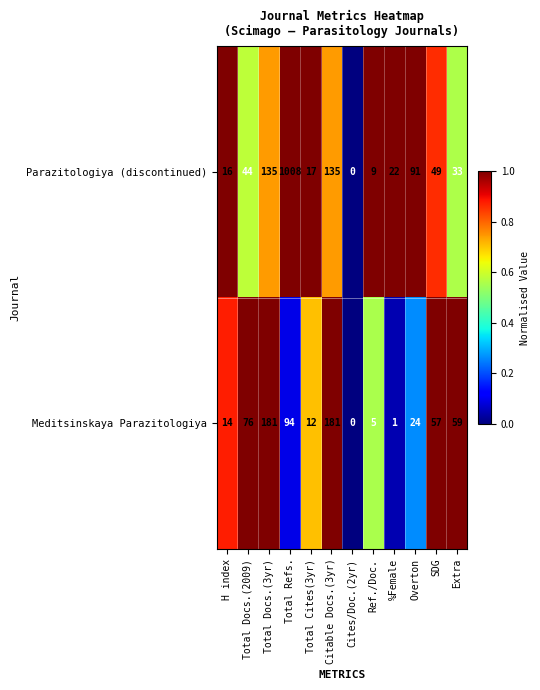

What is the total value across all series at H index?

30